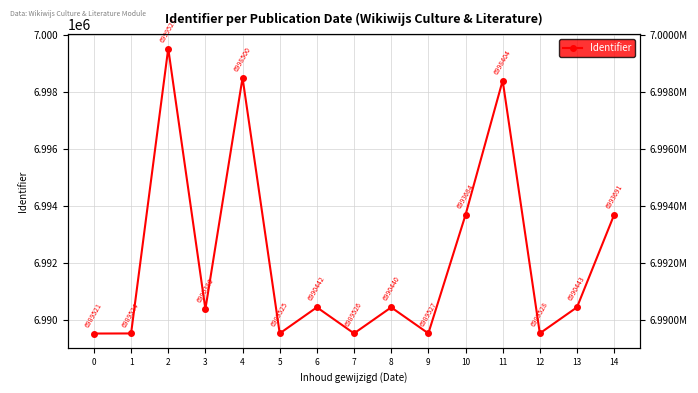

List the labels in order of value, smallest first.

0, 1, 5, 7, 9, 12, 3, 8, 6, 13, 10, 14, 11, 4, 2